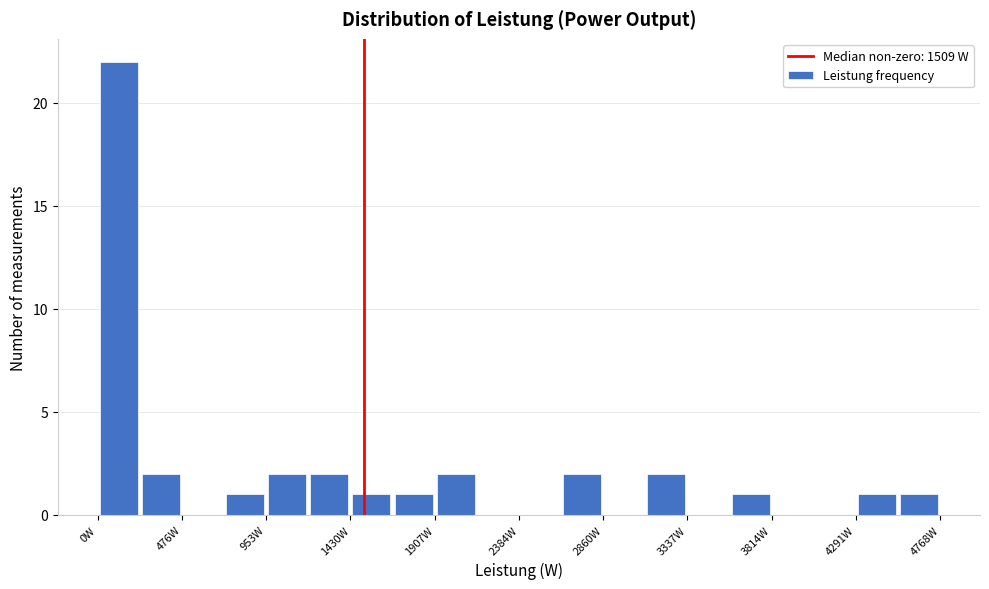

How tall is the bar that spans 700 to 950 on the x-axis? Neither the bar edges nor the heights are printed on the chart, so give them approximately, as read against the axes.

1